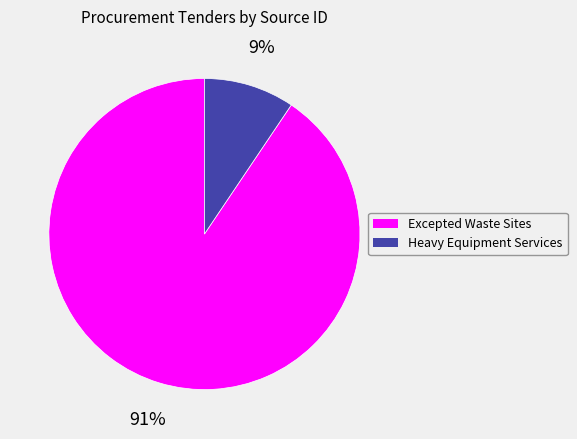

How many slices are in this pie chart?

2